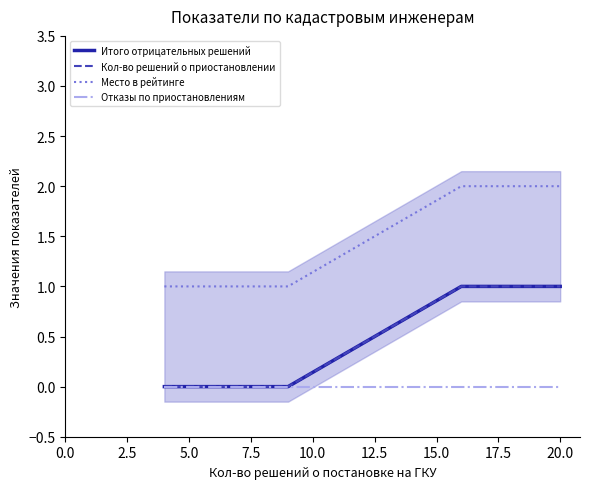

The value of Кол-во решений о приостановлении at 0.0 is 0. True or false?

True